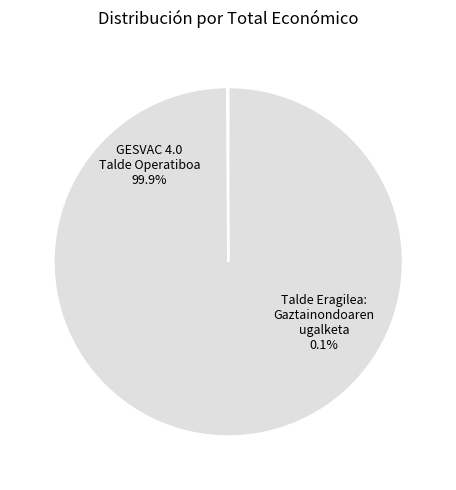

To the nearest percent, what is the difference between the largest and smallest slice percentages?

100%